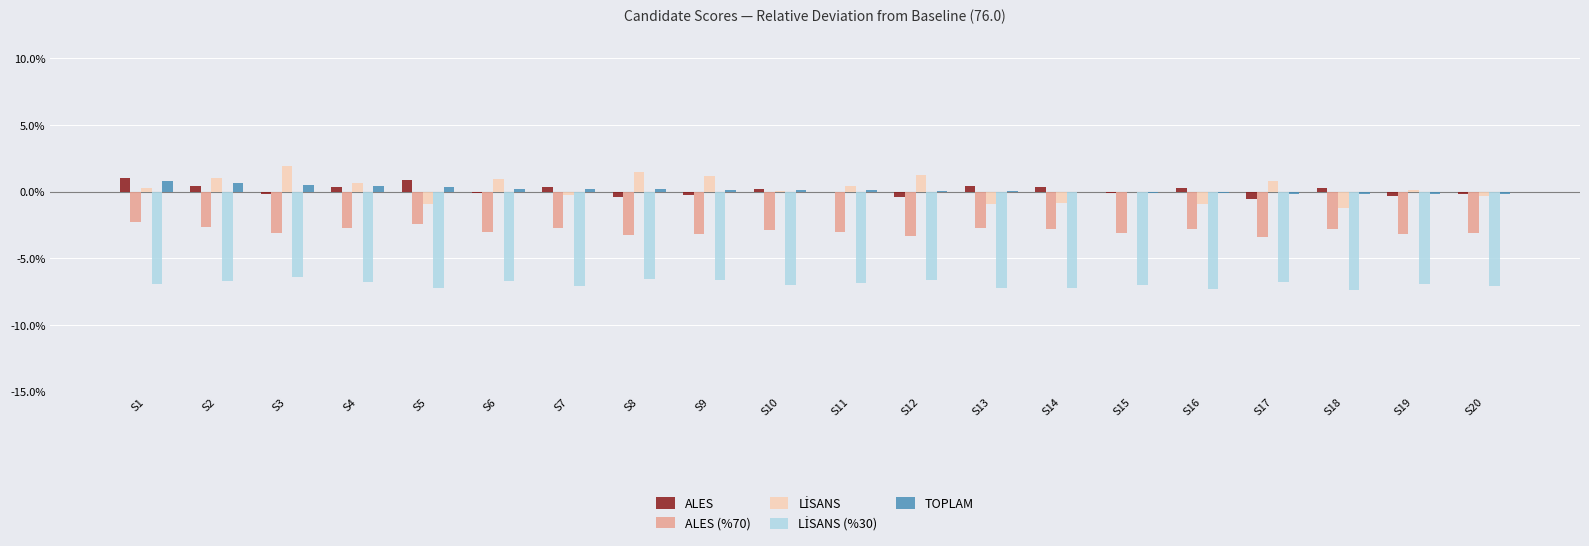

What is the sum of all ALES (%70) values?

-58.7